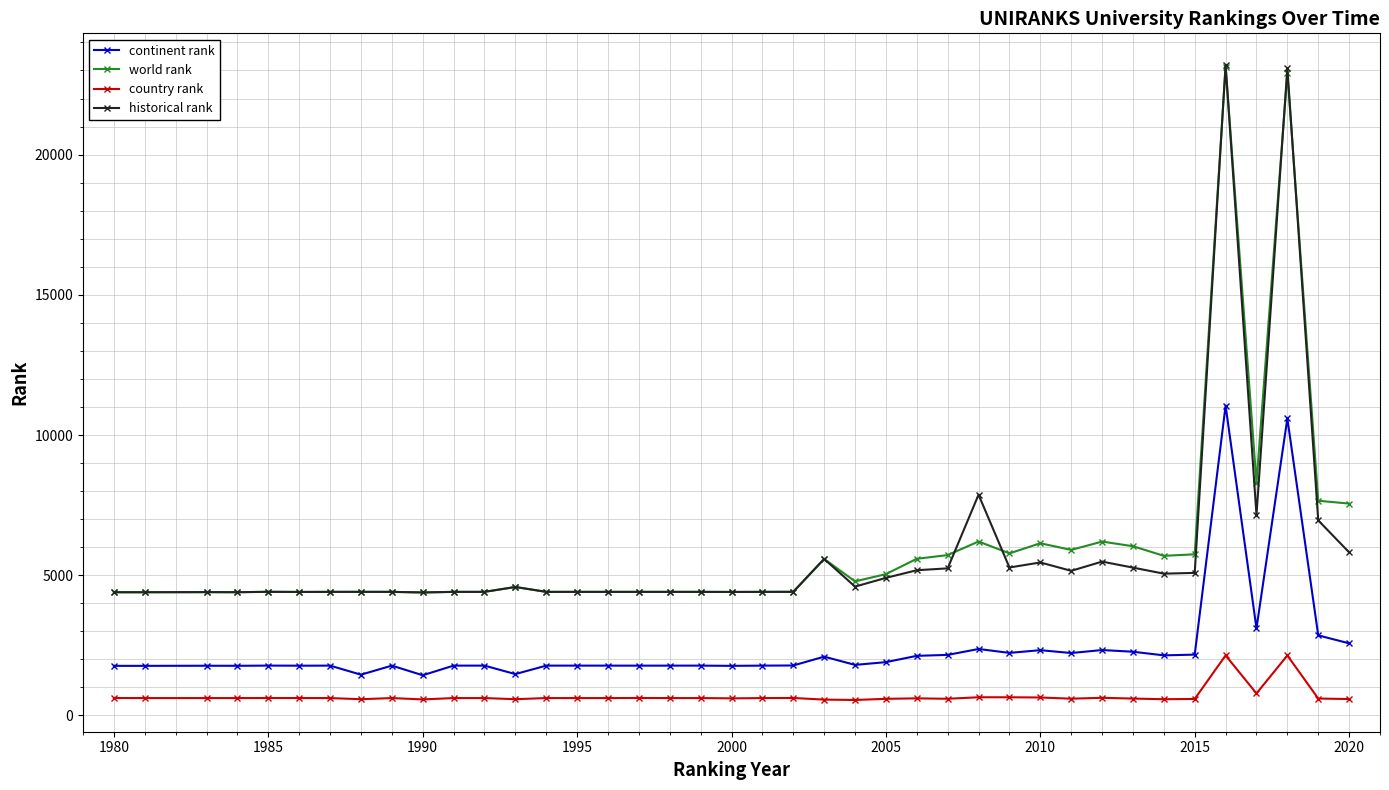

True or false: world rank has more than 2 interior local peaks.

True